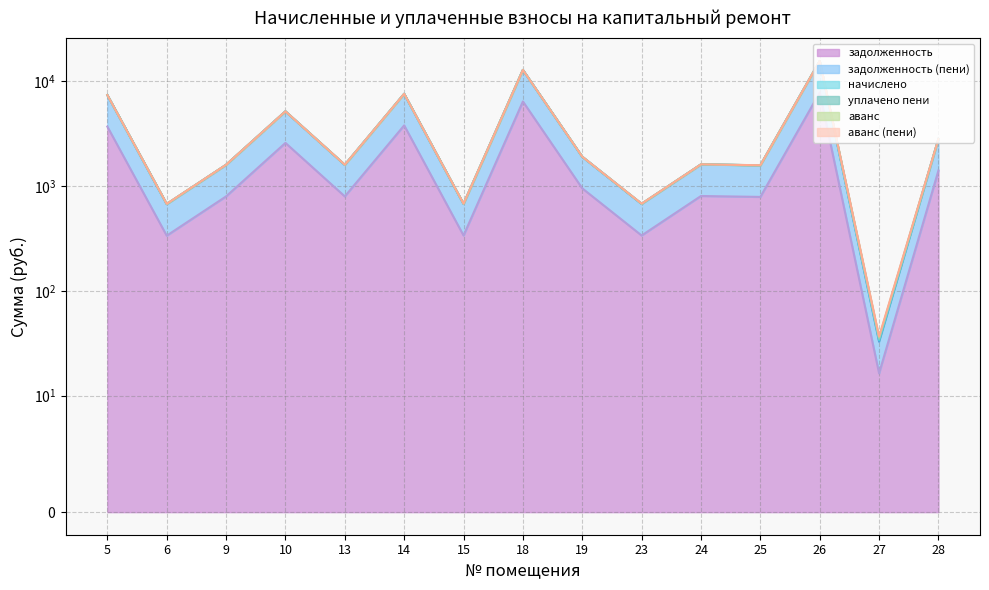

The начислено series shows 0.0 at 18. True or false?

True